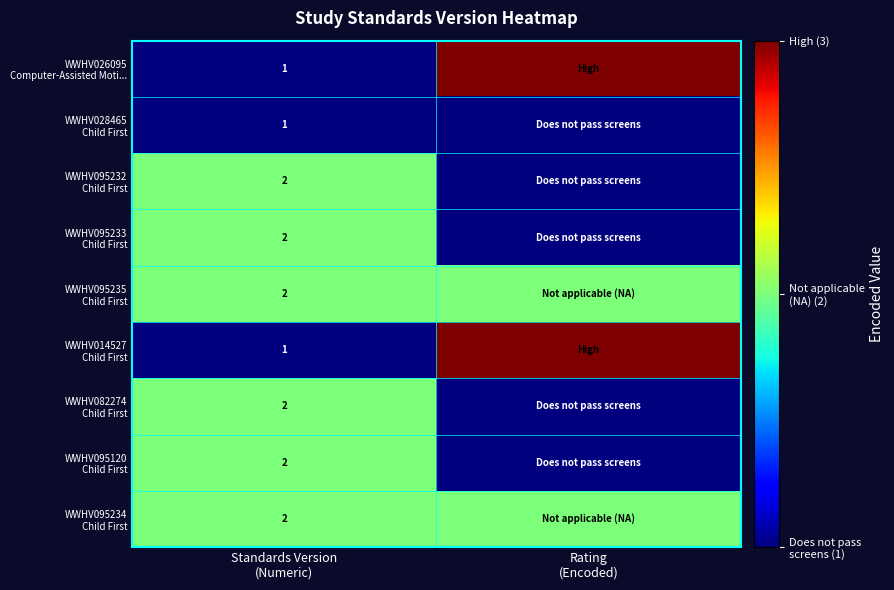

Rank the categories by WWHV095235 Child First value from lowest to highest.

Standards Version (Numeric), Rating (Encoded)